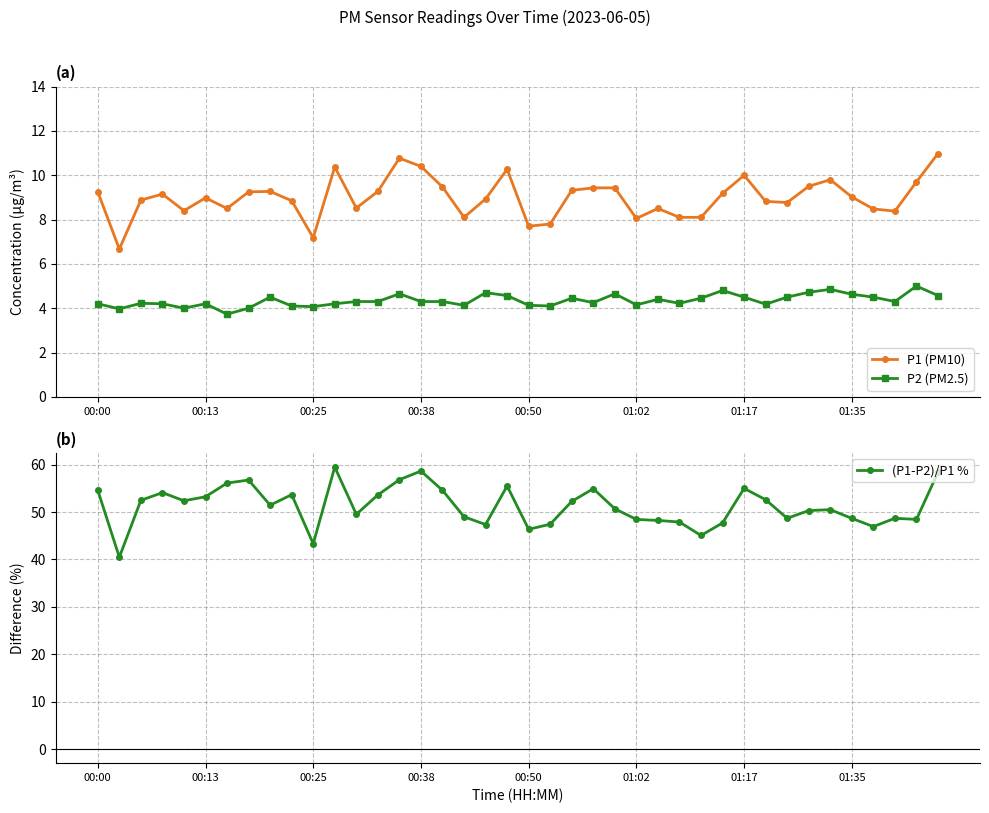

What is the total value across all series at 13?

67.2